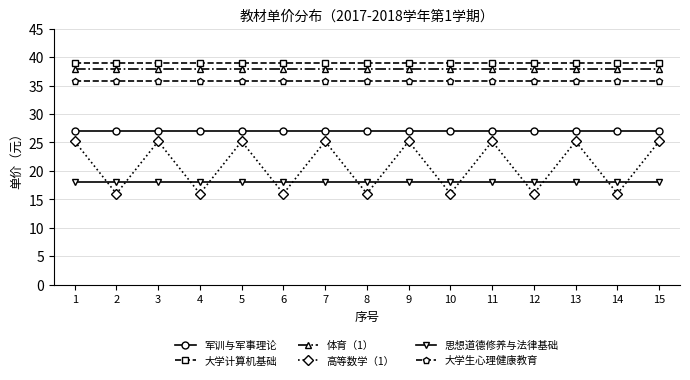

What is the difference between the highest and lowest values at 3?

21.0